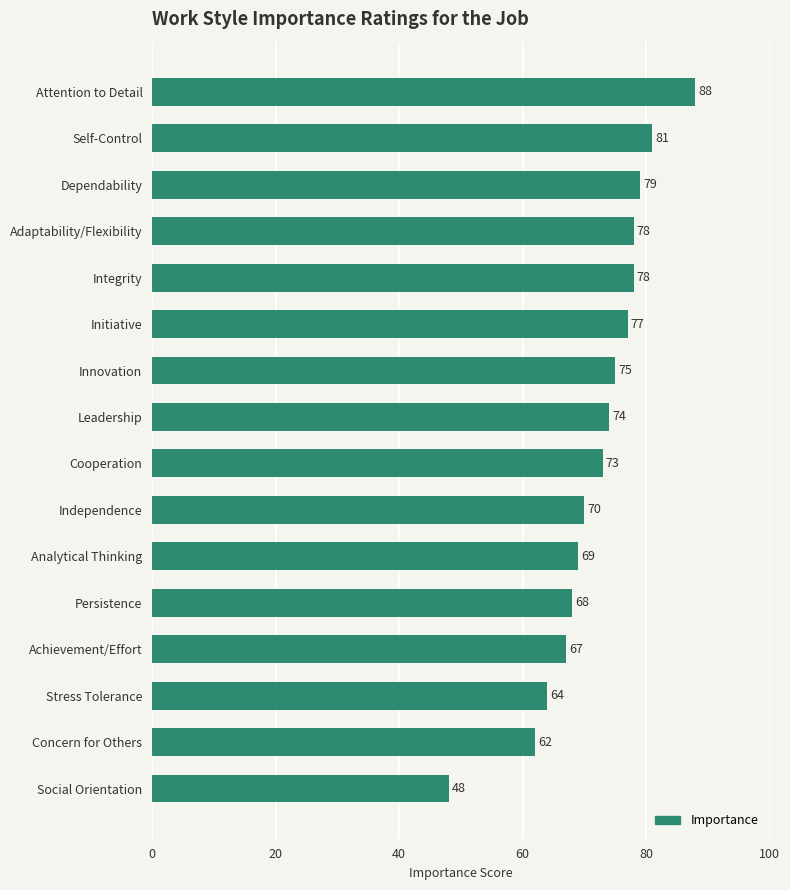

The chart shows a value of 69 at Analytical Thinking. True or false?

True